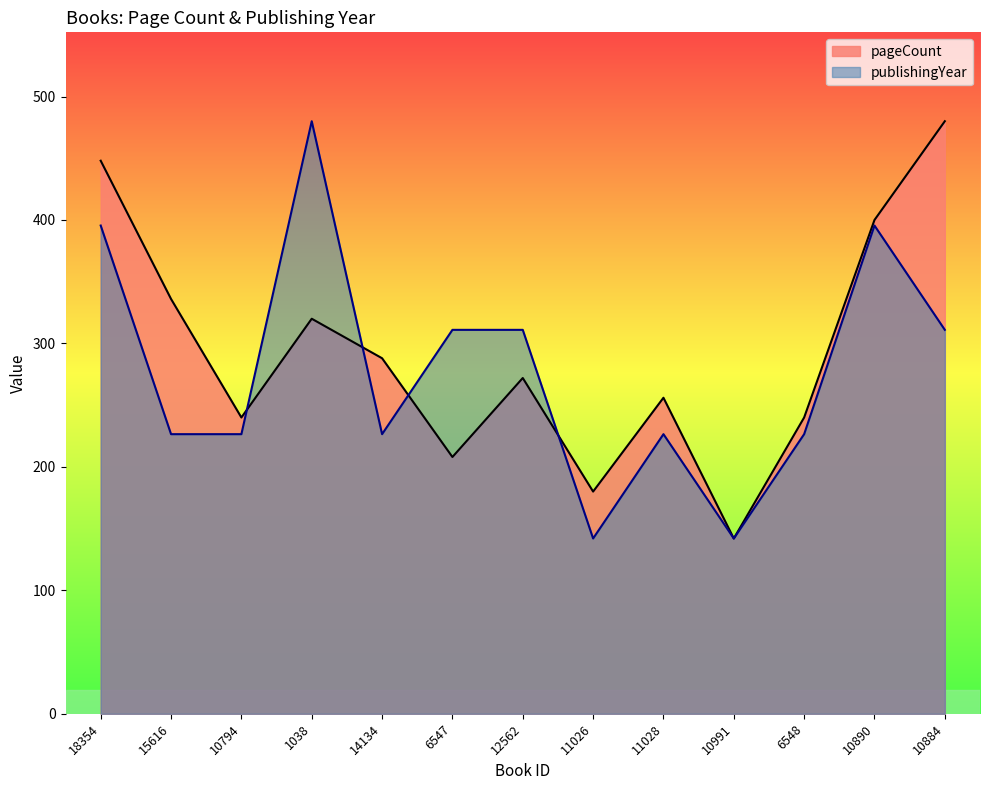

True or false: publishingYear and pageCount cross at least once.

True